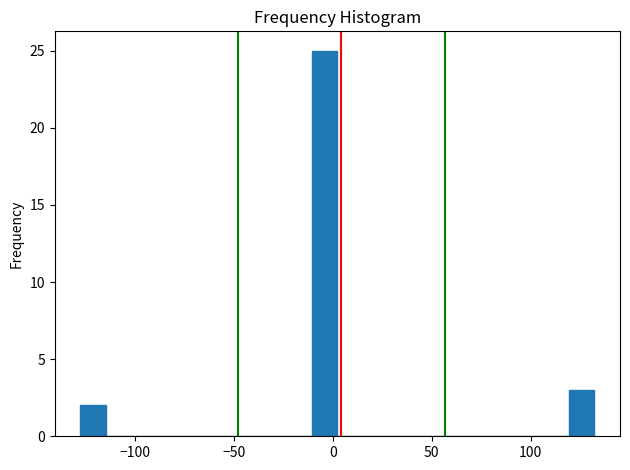

Around what value on the x-axis is the tallest bar? Give the approximate position of its centre, as read against the axis.

-5